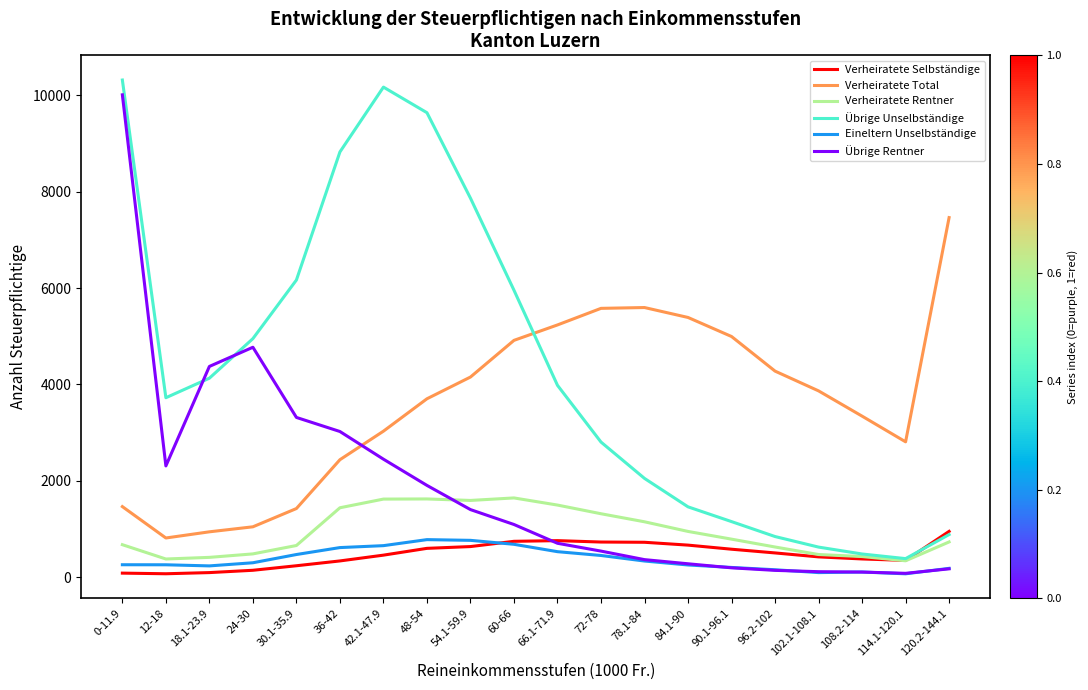

What is the difference between the Übrige Unselbständige values at 84.1-90 and 36-42?

7363